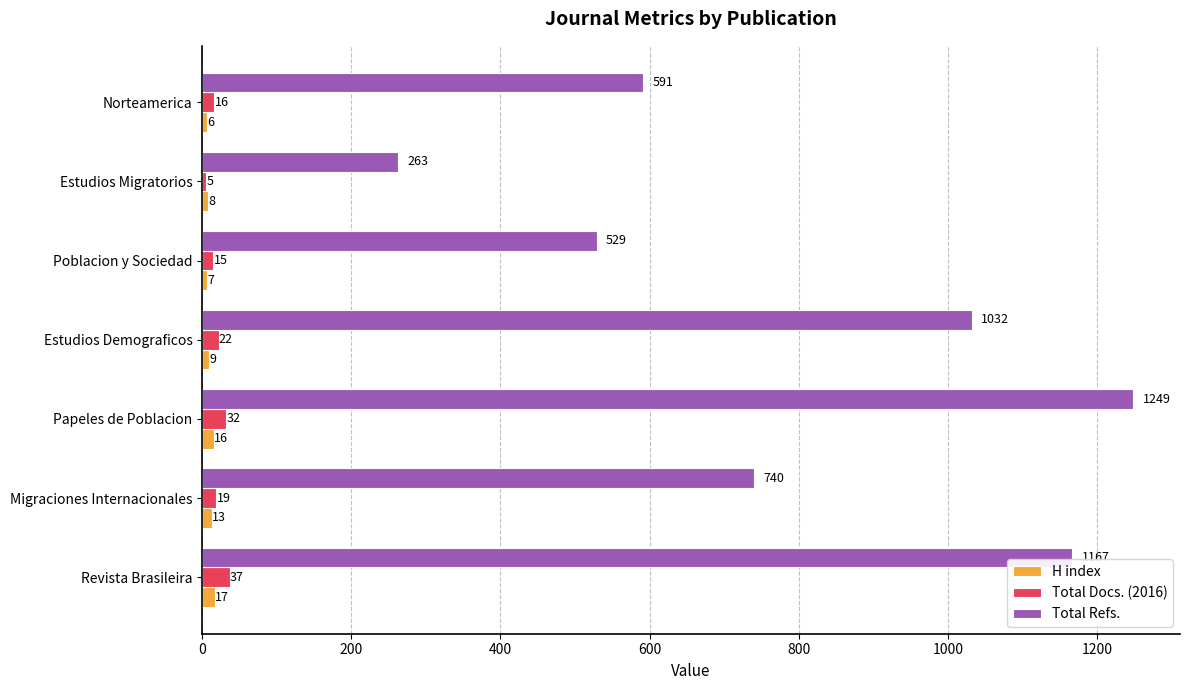

Which series has the largest range (max minus min)?

Total Refs.